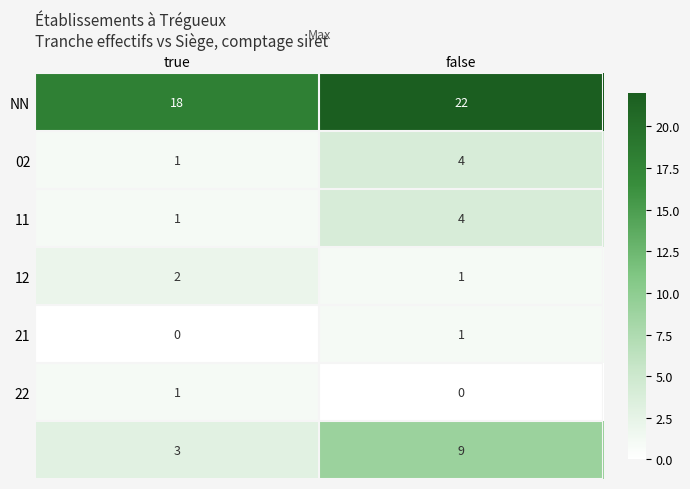

Count the number of data series in this chart.

7